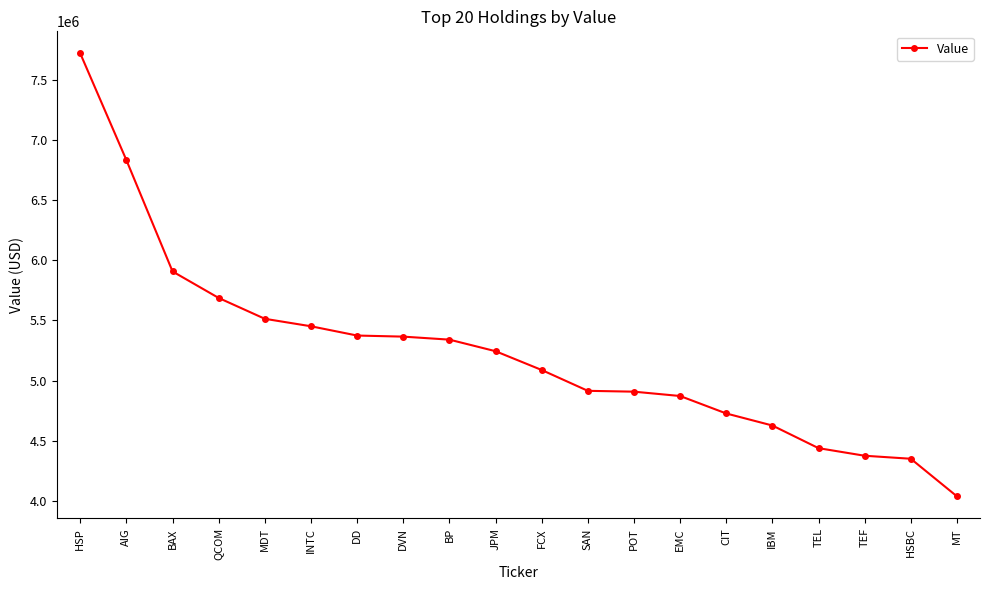

What is the maximum value shown in the chart?

7717000